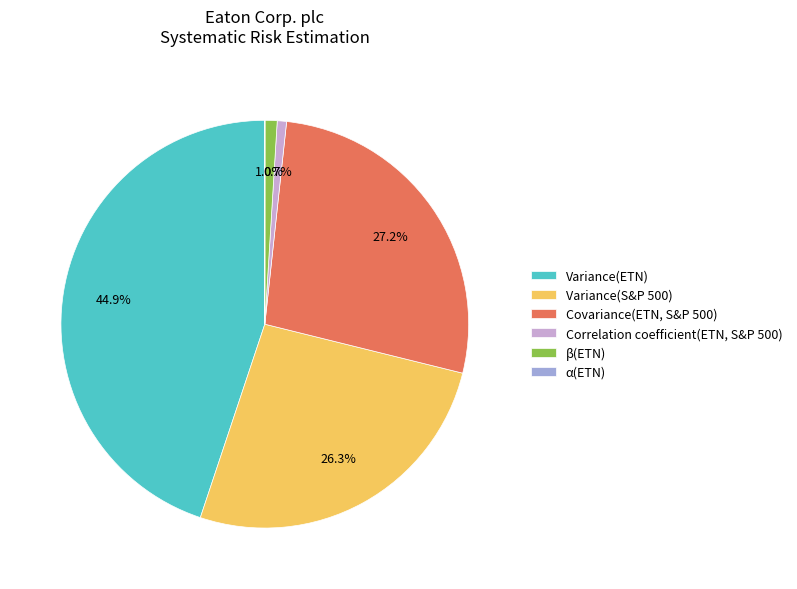

Does Correlation coefficient(ETN, S&P 500) account for over 50% of the chart?

No